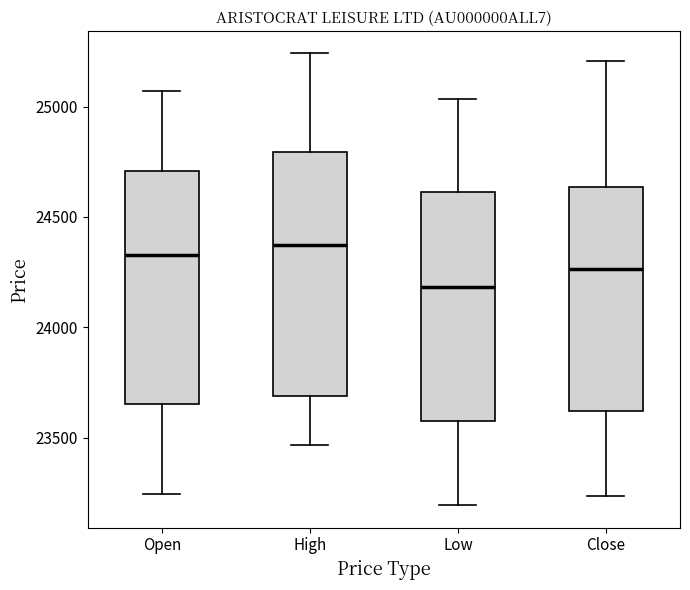

Reading left to right, transcribe this box plot: for each box, give where its median line is, the range the box spans, and where its two whiskers end, as read against the y-axis. The values are not printed on the chart, so give them approximately, as read against the axis.

Open: median 24350, box 23650 to 24700, whiskers 23250 to 25050
High: median 24350, box 23700 to 24800, whiskers 23450 to 25250
Low: median 24200, box 23550 to 24600, whiskers 23200 to 25050
Close: median 24250, box 23600 to 24650, whiskers 23250 to 25200